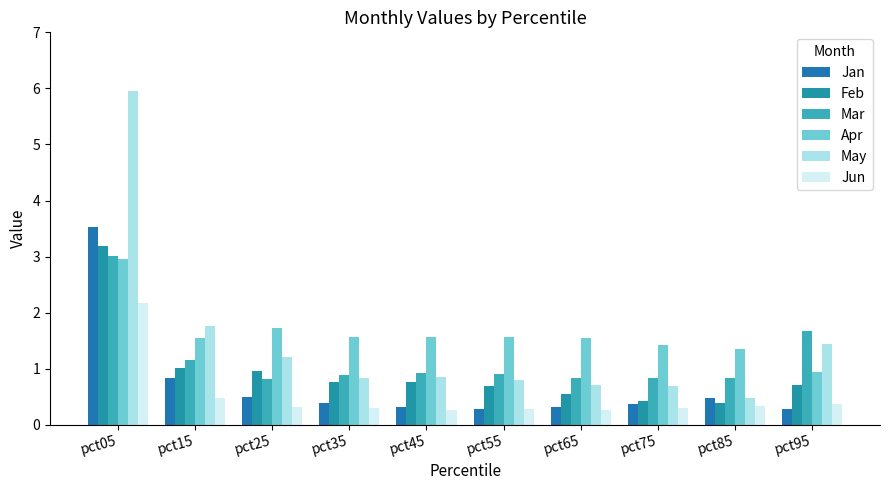

True or false: Feb has a value of 0.4 at pct35.

False